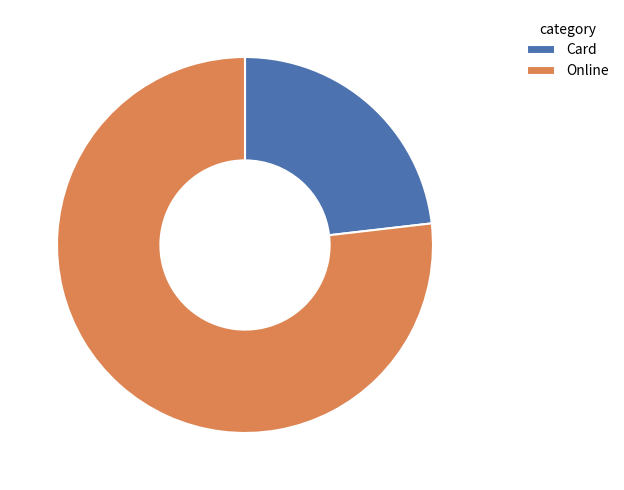

How many slices are in this pie chart?

2